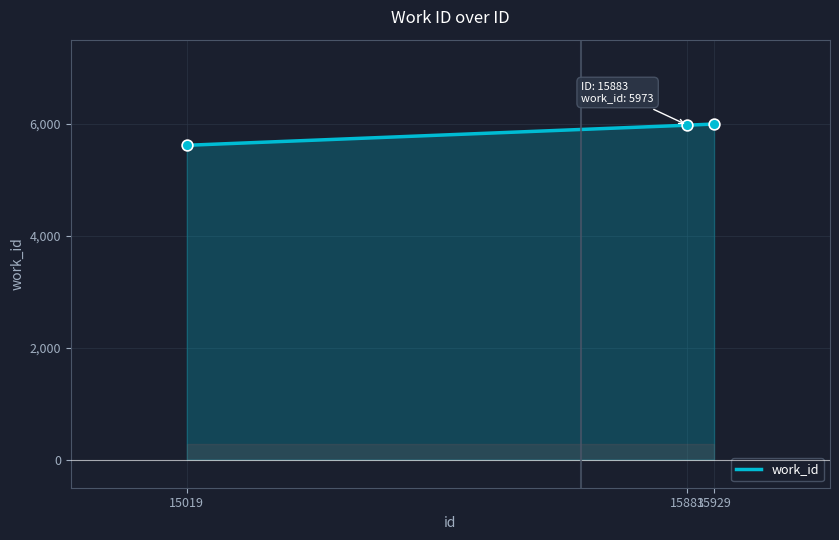

What is the ratio of the value at 15019 to the value at 15929?

0.9